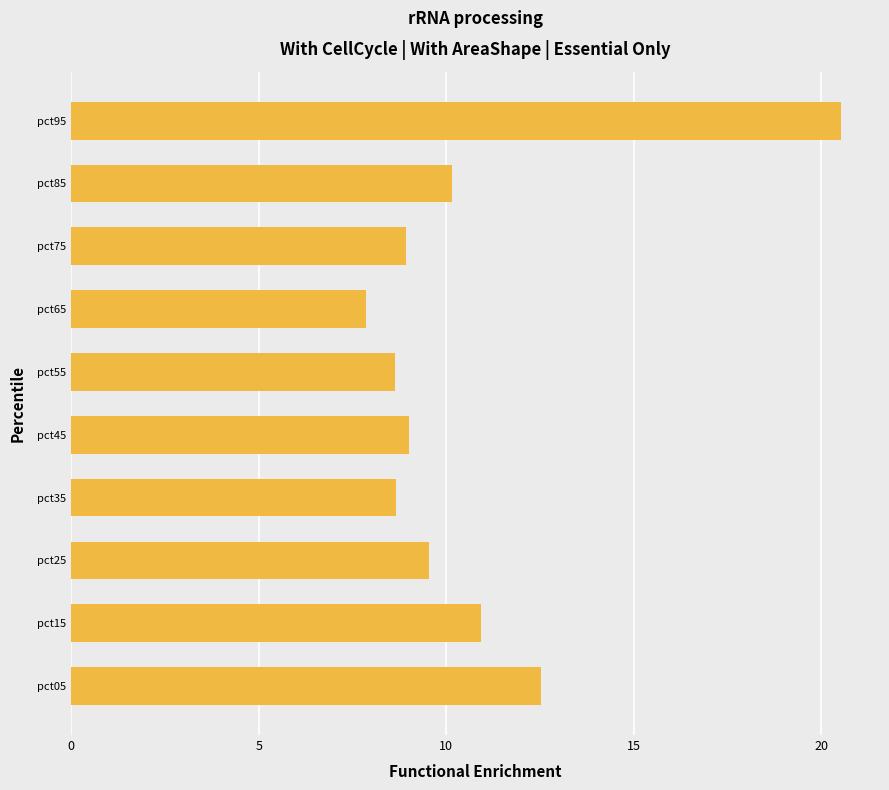

The chart shows a value of 9.1 at pct95. True or false?

False